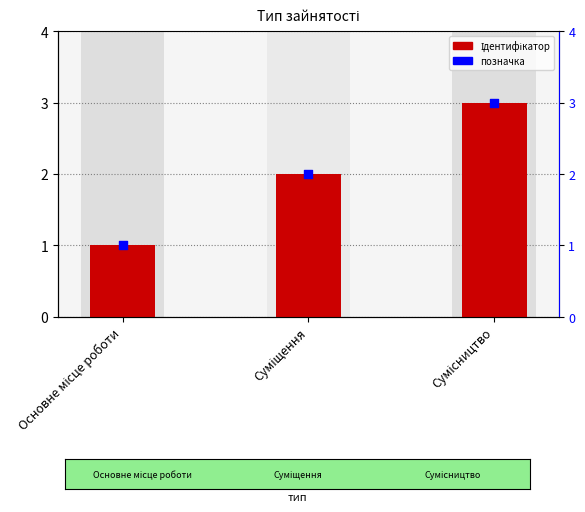

Which series has the widest spread of Y values?

Ідентифікатор